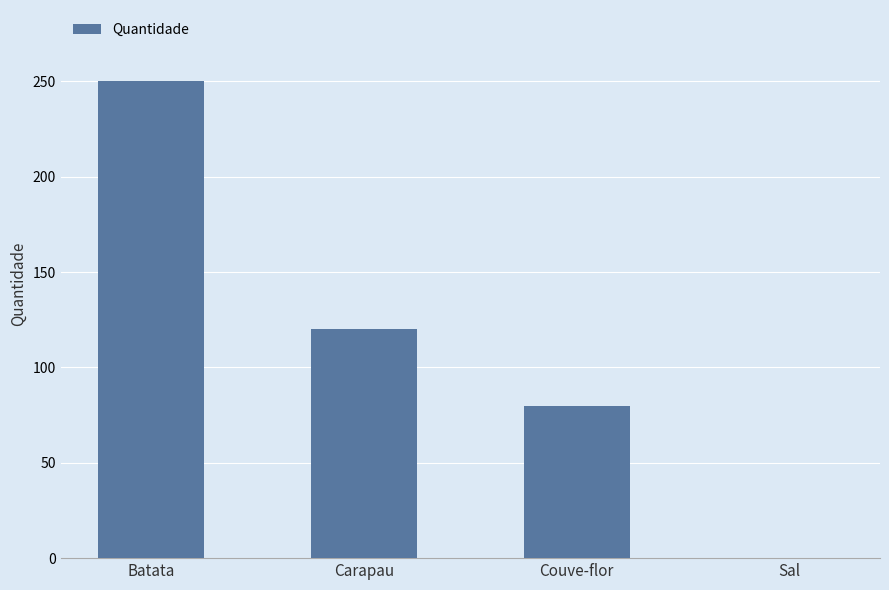

Reading right to left, extract all data points from this chart.

Sal=0.1	Couve-flor=80.0	Carapau=120.0	Batata=250.0